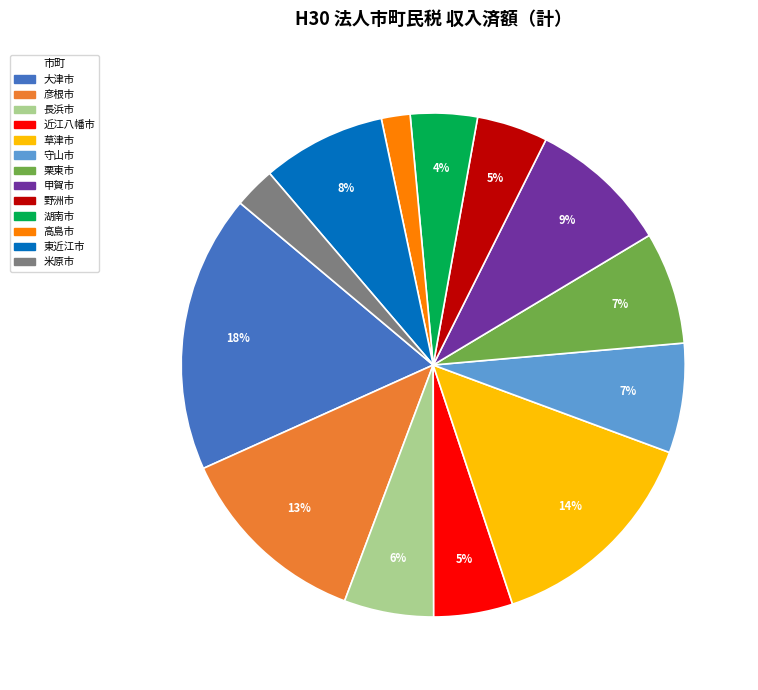

Is it true that 高島市 is 2% of the pie?

True